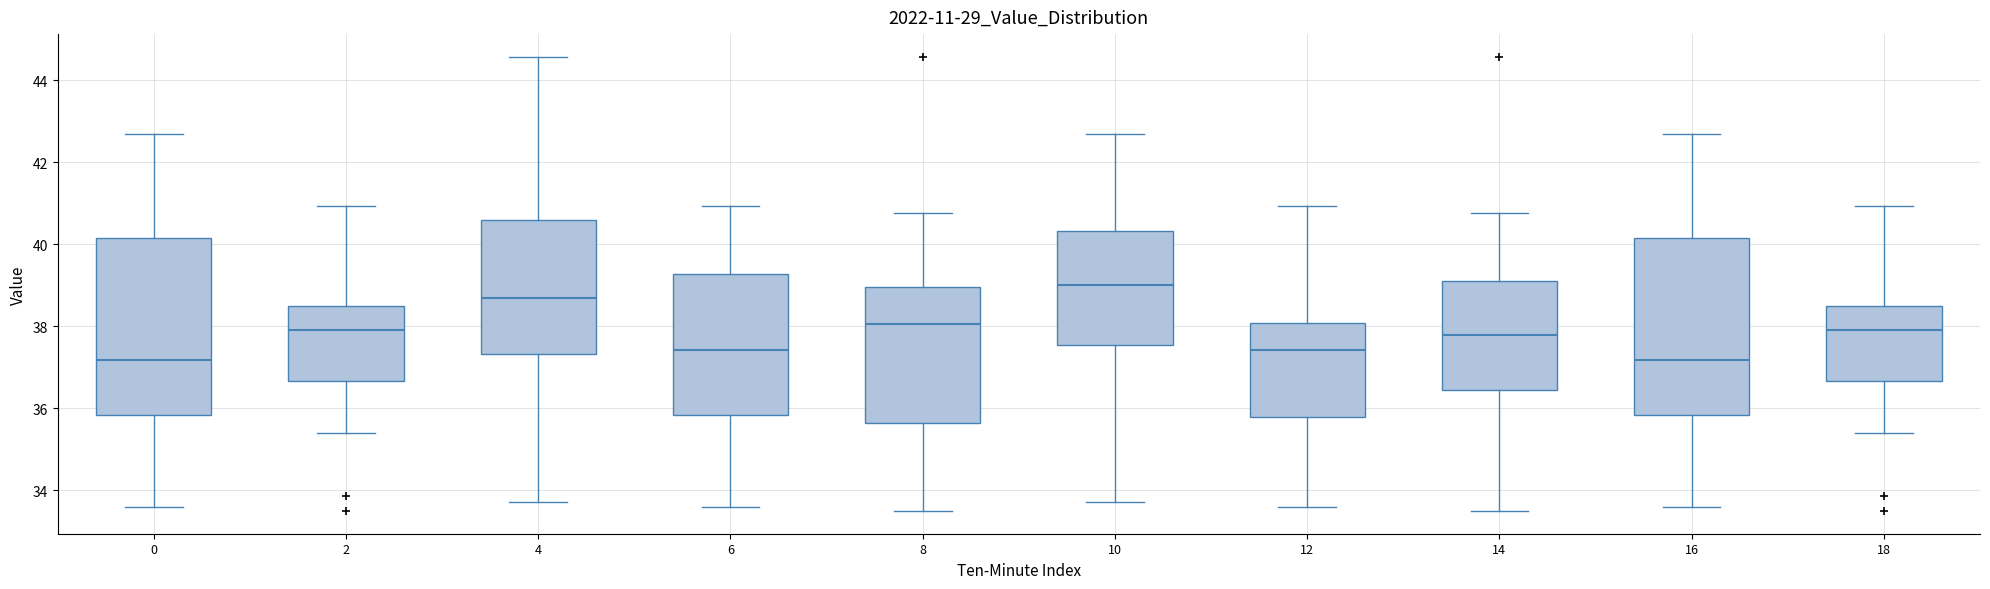

Reading left to right, read every box against the y-axis: the position of its median line, the range the box covers, and the ends of its whiskers. The values are not printed on the chart, so give them approximately, as read against the axis.

0: median 37.2, box 35.8 to 40.2, whiskers 33.6 to 42.8
2: median 38.0, box 36.6 to 38.6, whiskers 35.4 to 41.0
4: median 38.8, box 37.4 to 40.6, whiskers 33.8 to 44.6
6: median 37.4, box 35.8 to 39.2, whiskers 33.6 to 41.0
8: median 38.0, box 35.6 to 39.0, whiskers 33.6 to 40.8
10: median 39.0, box 37.6 to 40.4, whiskers 33.8 to 42.8
12: median 37.4, box 35.8 to 38.0, whiskers 33.6 to 41.0
14: median 37.8, box 36.4 to 39.2, whiskers 33.6 to 40.8
16: median 37.2, box 35.8 to 40.2, whiskers 33.6 to 42.8
18: median 38.0, box 36.6 to 38.6, whiskers 35.4 to 41.0